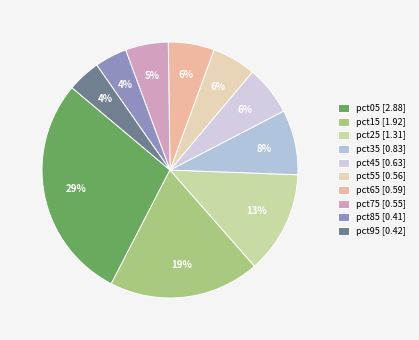

How many segments does this pie chart have?

10